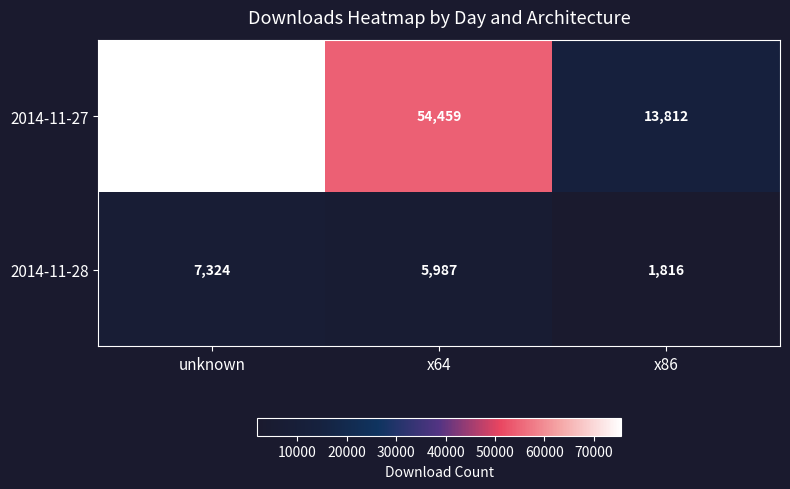

What is the minimum value shown in the chart?

1816